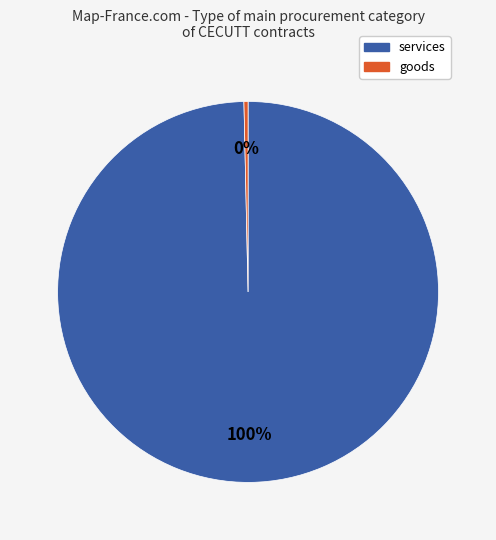

Is there a majority slice in this chart?

Yes